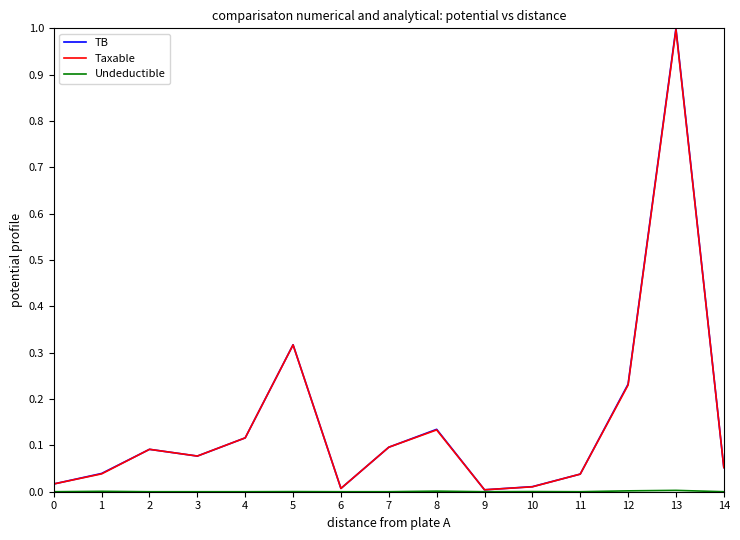

Which category has the highest value in the Taxable series?

13